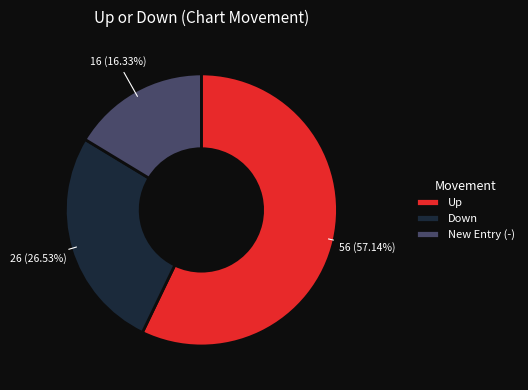

Which category has the biggest portion of the pie?

Up